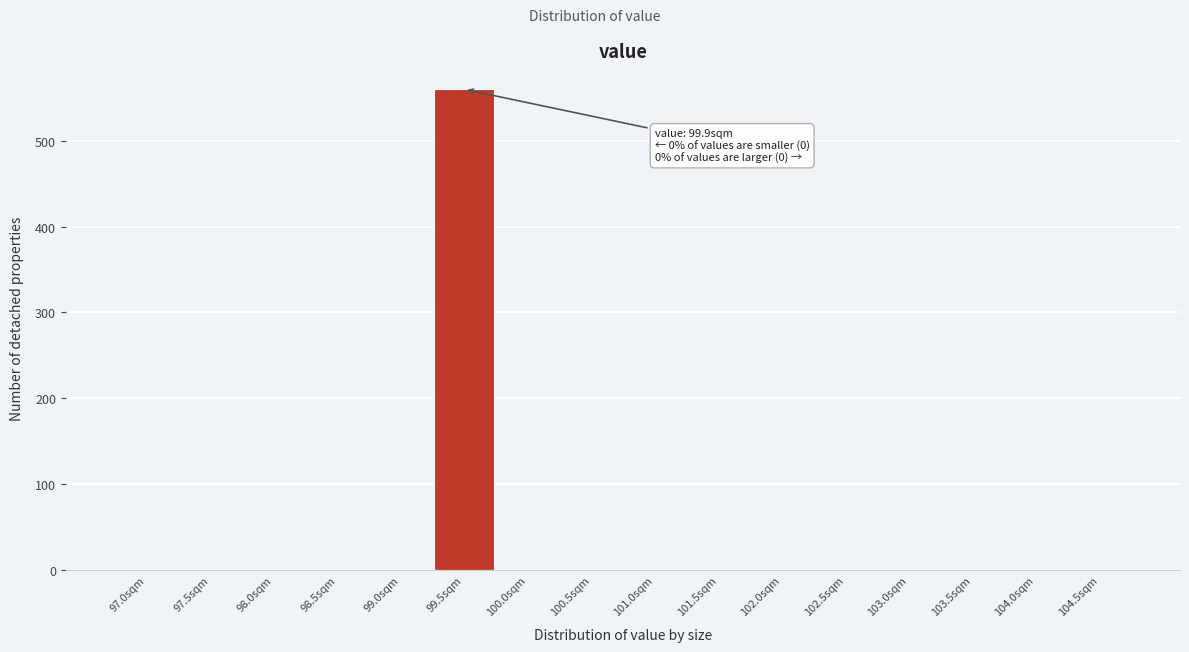

Reading left to right, transcribe all the data shown in this chart.

97.0sqm=0	97.5sqm=0	98.0sqm=0	98.5sqm=0	99.0sqm=0	99.5sqm=560	100.0sqm=0	100.5sqm=0	101.0sqm=0	101.5sqm=0	102.0sqm=0	102.5sqm=0	103.0sqm=0	103.5sqm=0	104.0sqm=0	104.5sqm=0